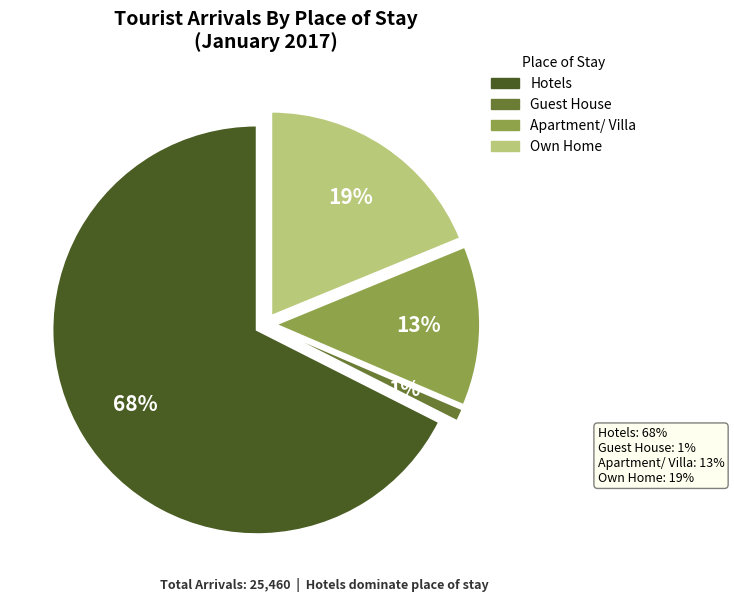

How much of the chart is everything except Apartment/ Villa?

87.3%